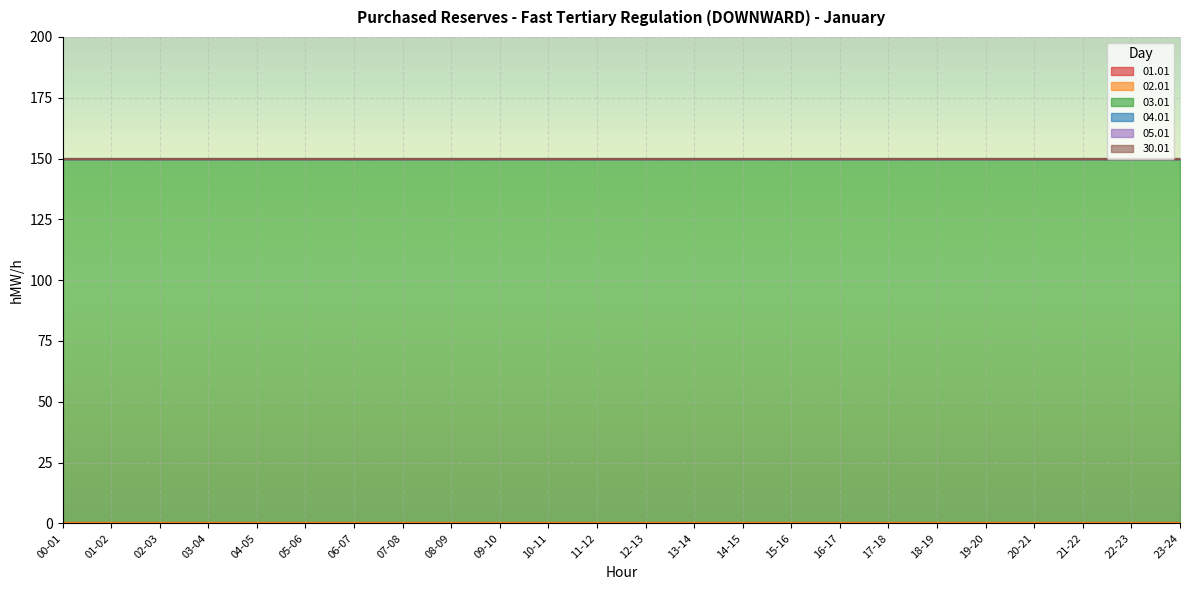

At how many categories does at least one series exceed 65?

24